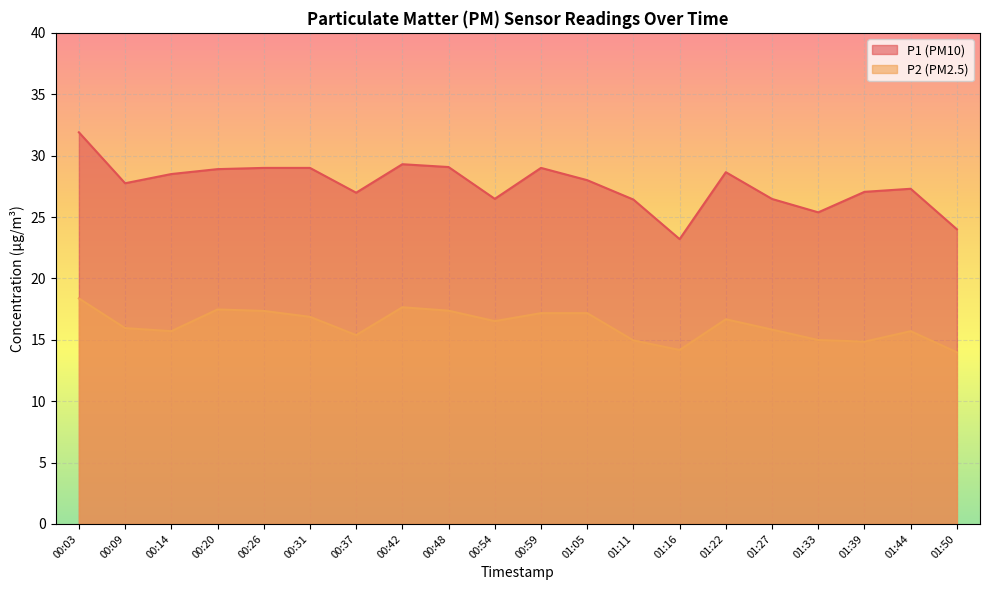

At which category is the sum across all series the highest?

00:03